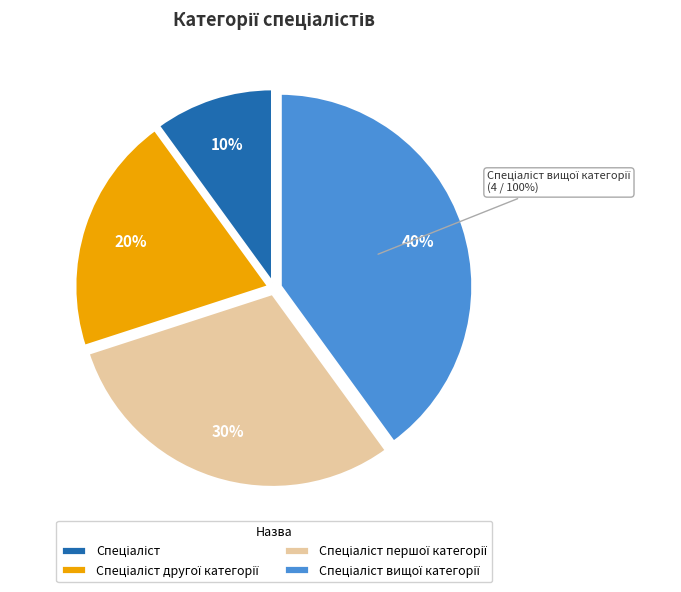

Which category has the biggest portion of the pie?

Спеціаліст вищої категорії